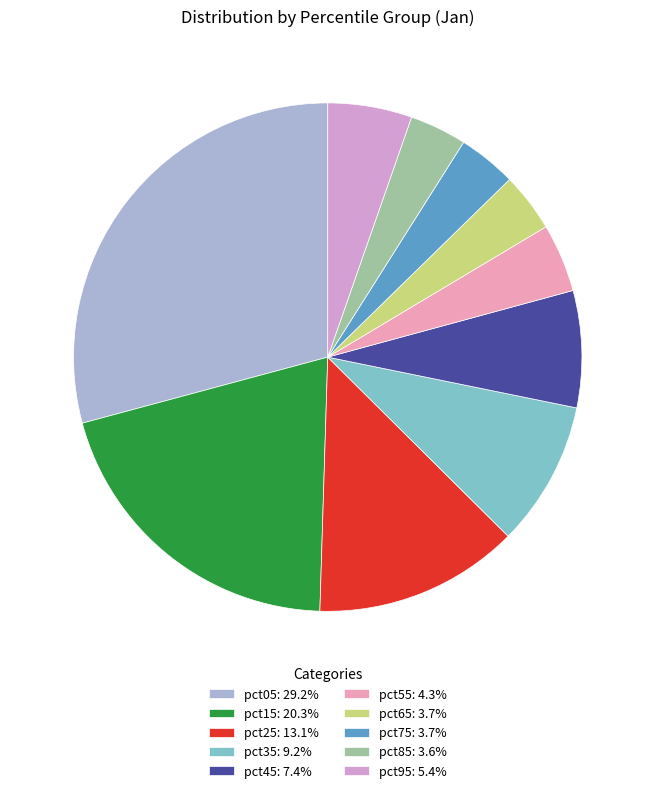

How many slices are in this pie chart?

10